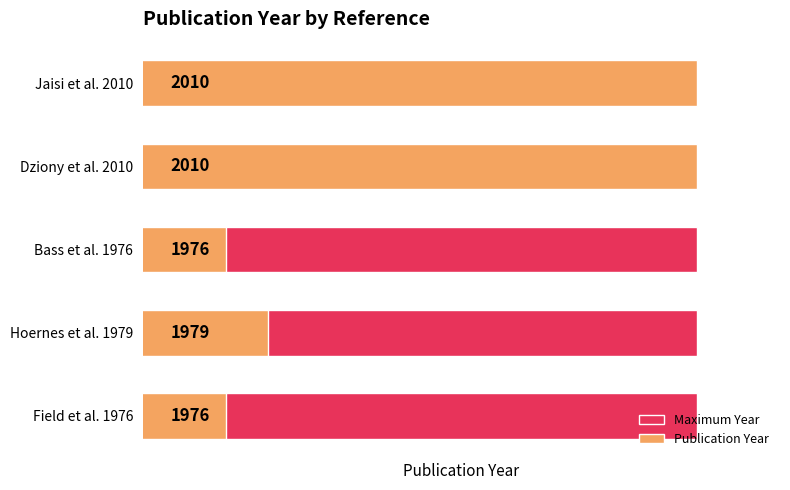

What are all the series names shown in the legend?

Maximum Year, Publication Year